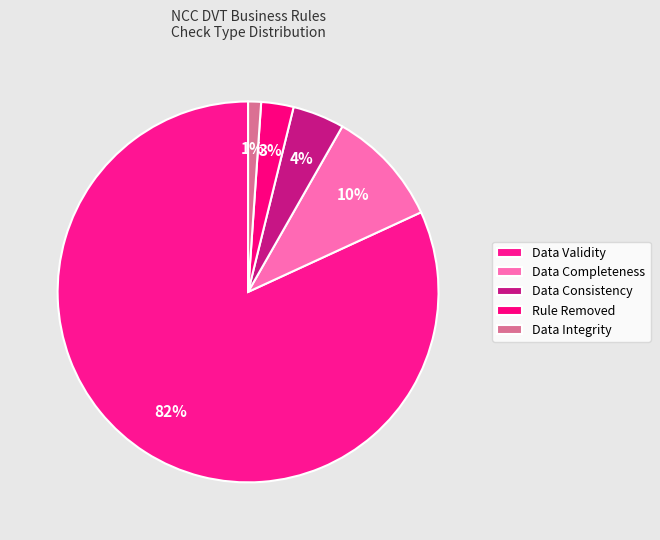

Count the number of slices in the pie.

5